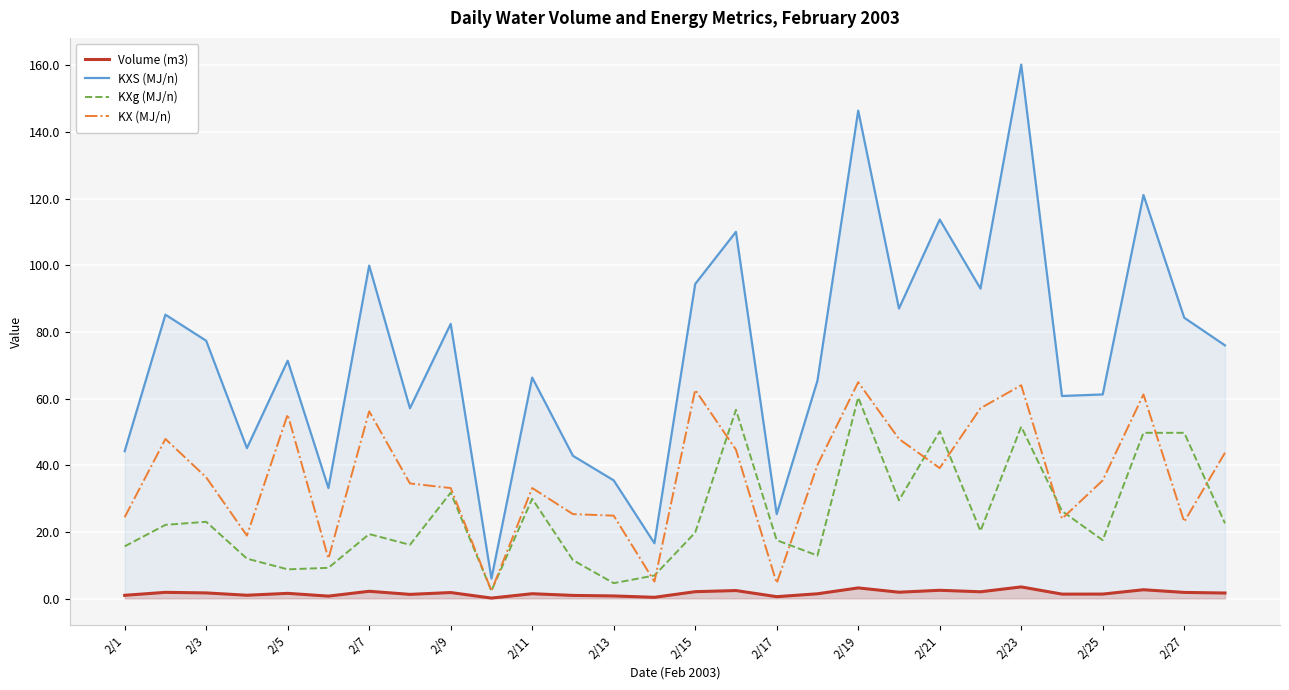

List the series in order of their peak value, lowest first.

Volume (m3), KXg (MJ/n), KX (MJ/n), KXS (MJ/n)